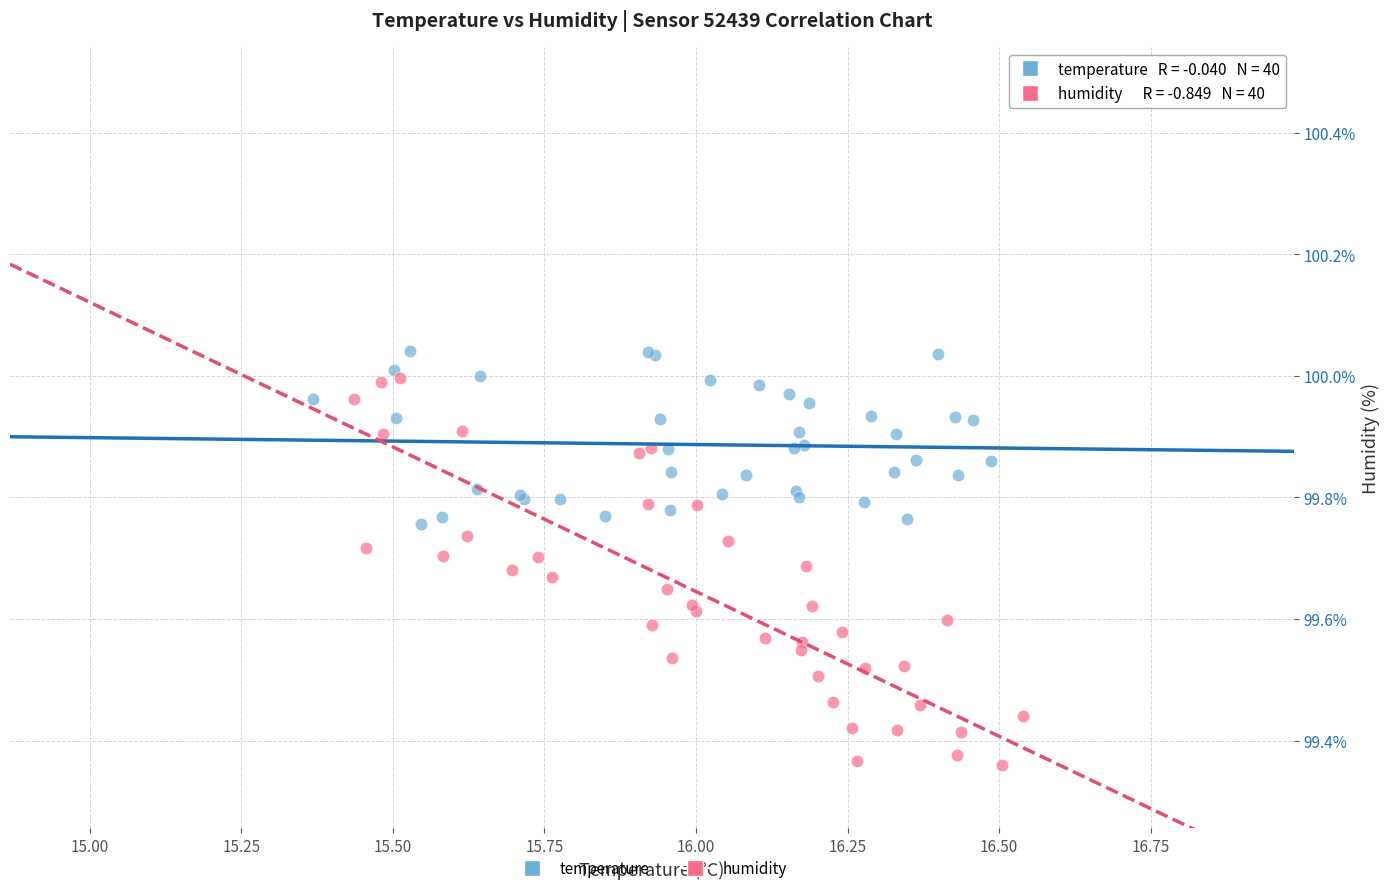

Which series has the widest spread of Y values?

humidity